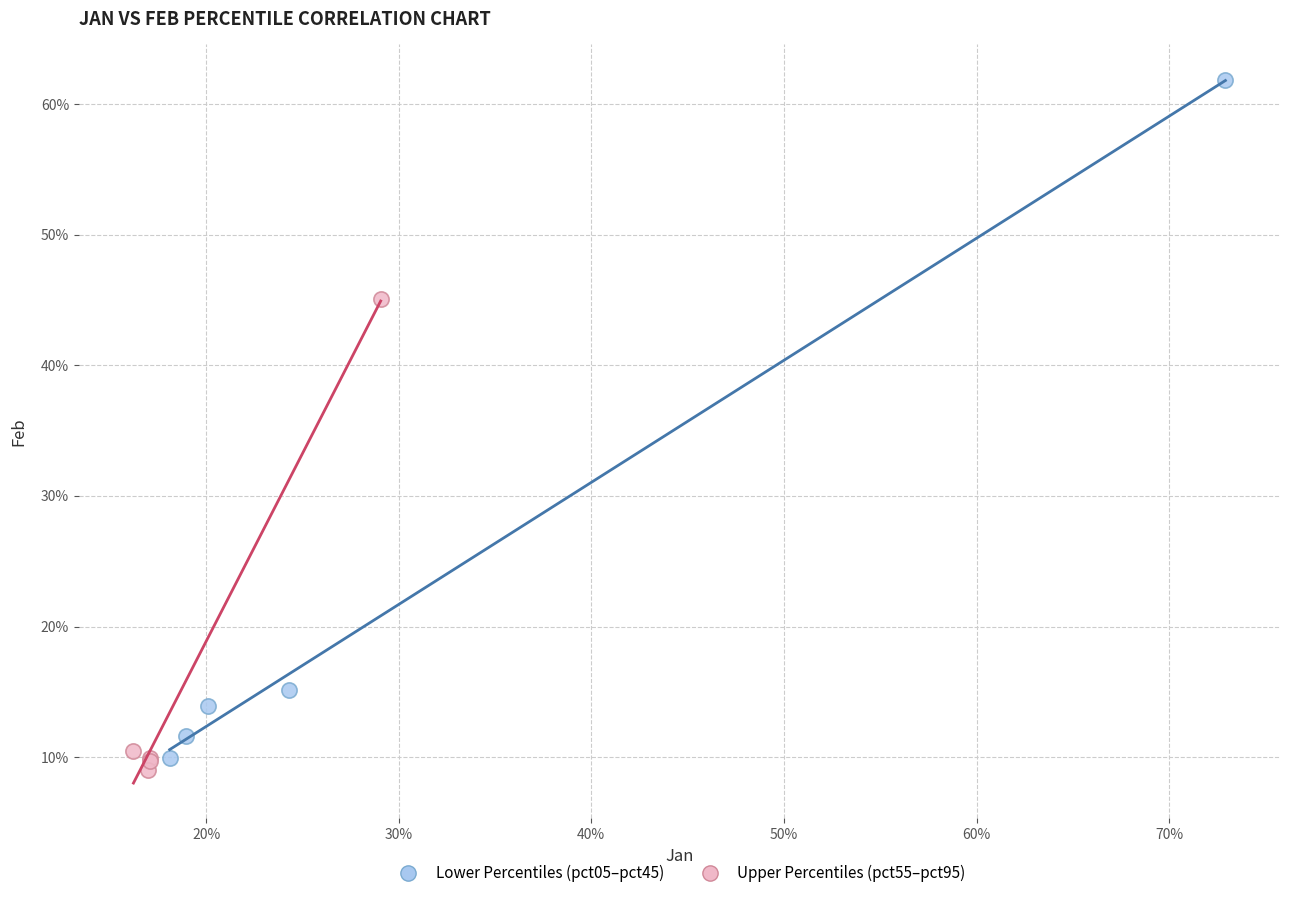

Which series has the largest Y range (max minus min)?

Lower Percentiles (pct05–pct45)